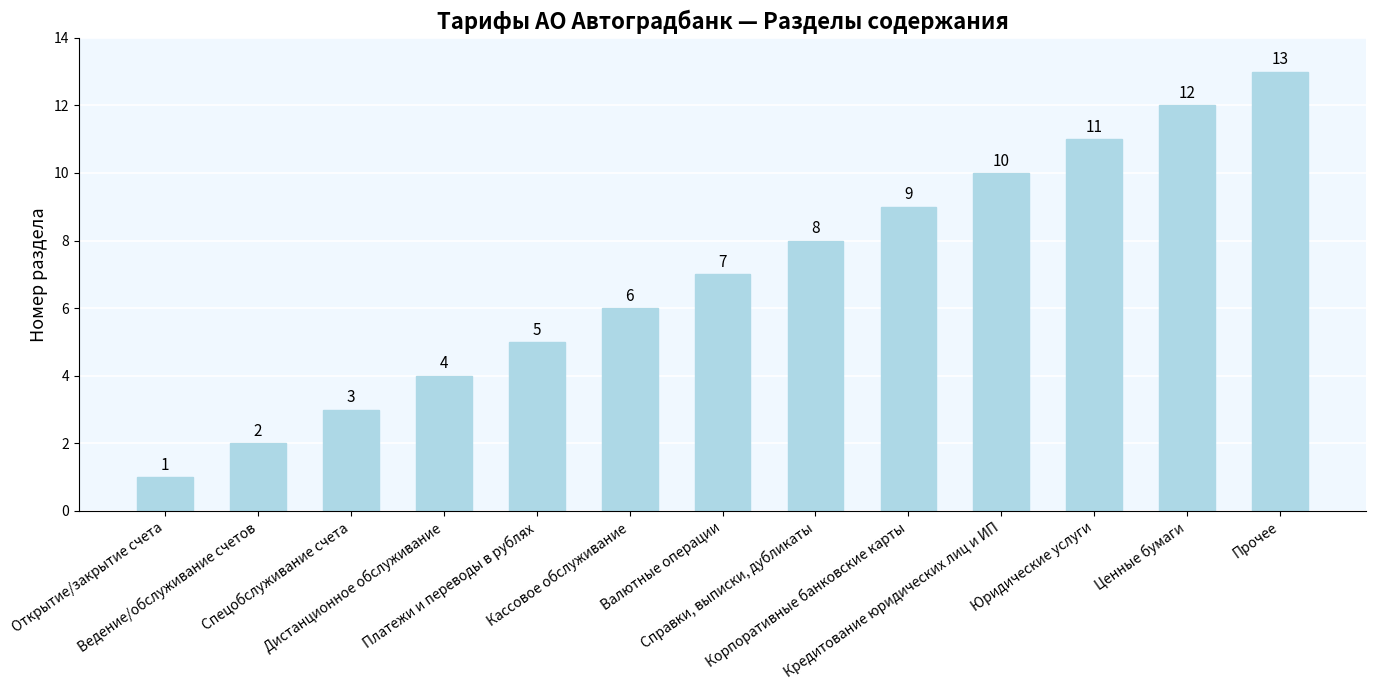

What is the difference between the second highest and minimum values?

11